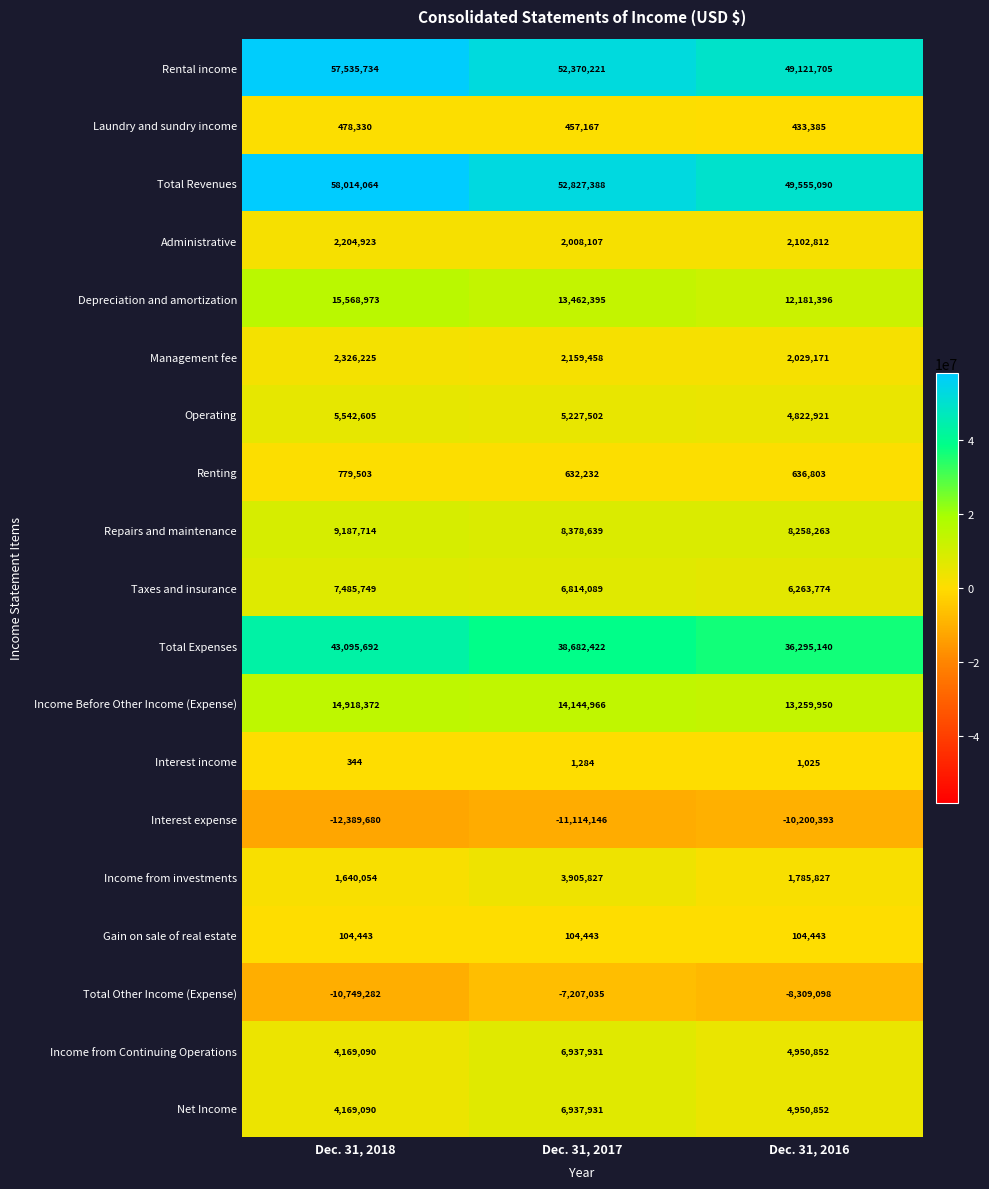

The value of Gain on sale of real estate at Dec. 31, 2017 is 104443. True or false?

True